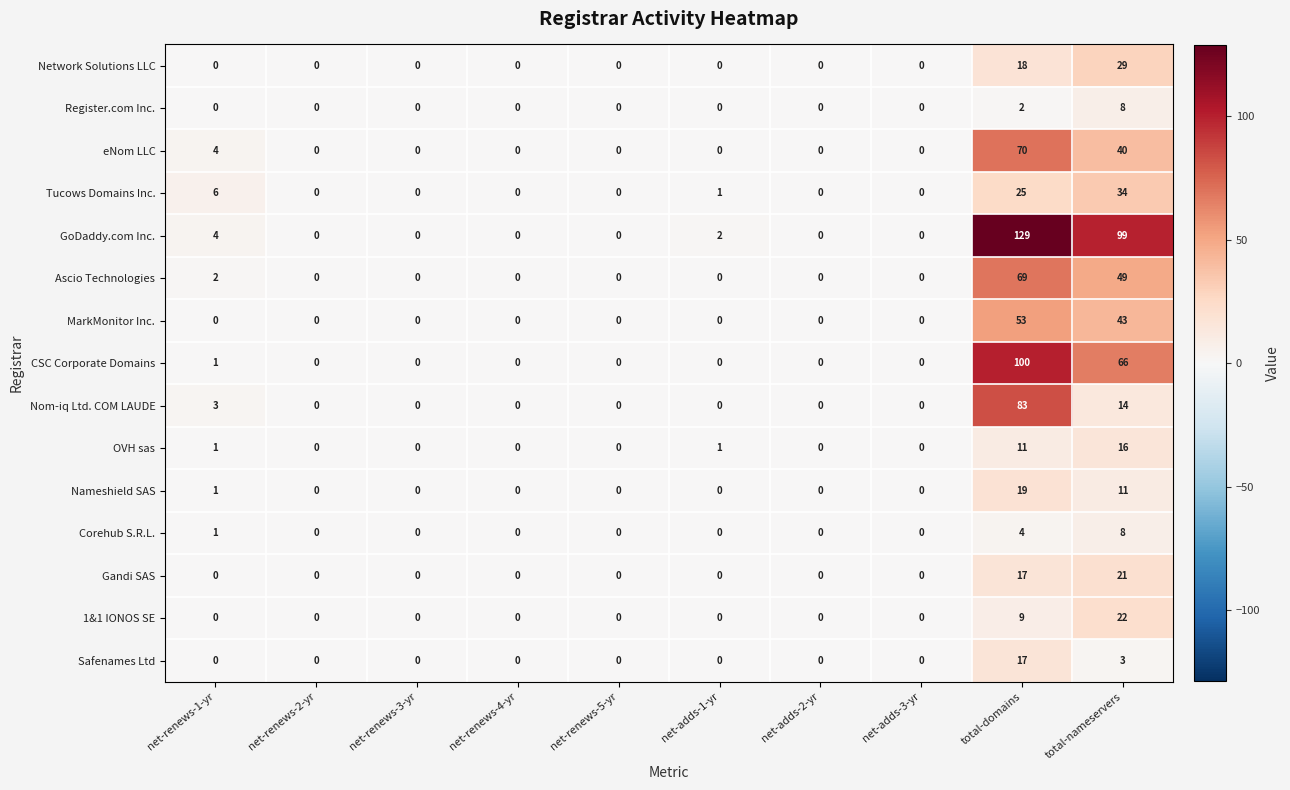

How many distinct data groups are displayed?

15